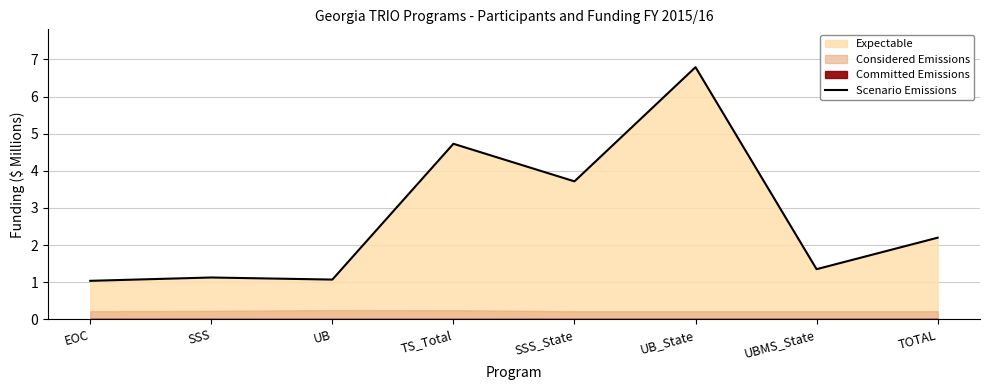

The value at EOC is 0.4. True or false?

False